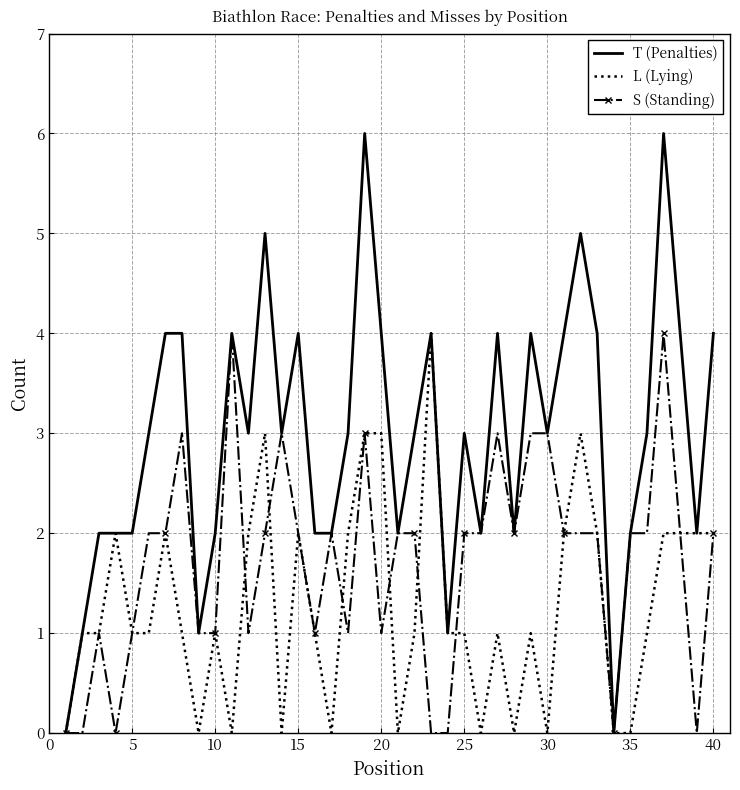

List the series in order of their overall mean, highest first.

T (Penalties), S (Standing), L (Lying)